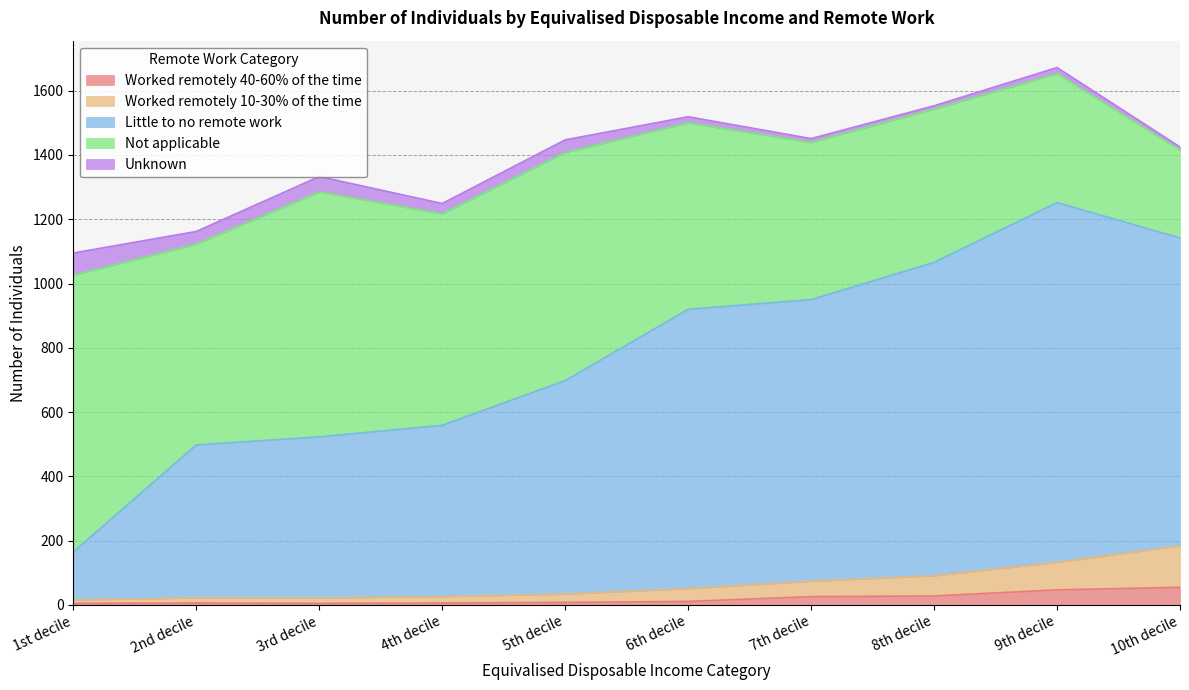

At which category is the sum across all series the highest?

9th decile